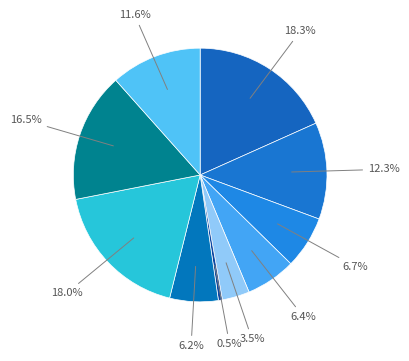

How many slices are in this pie chart?

10